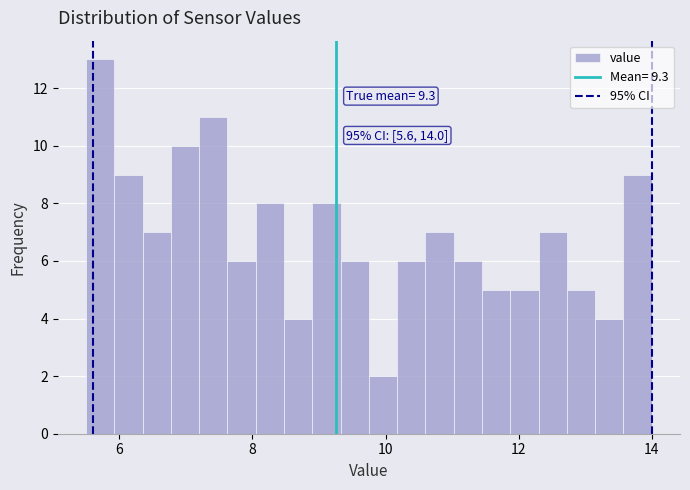

Around what value on the x-axis is the tallest bar? Give the approximate position of its centre, as read against the axis.

5.8